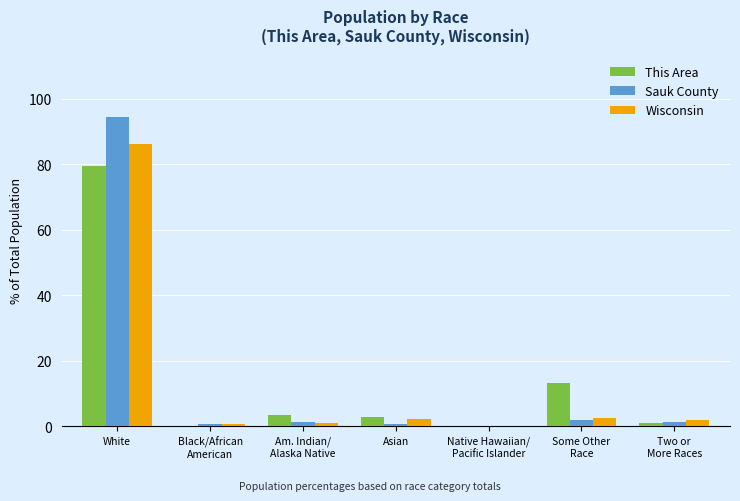

The value of Wisconsin at White is 86.2. True or false?

True